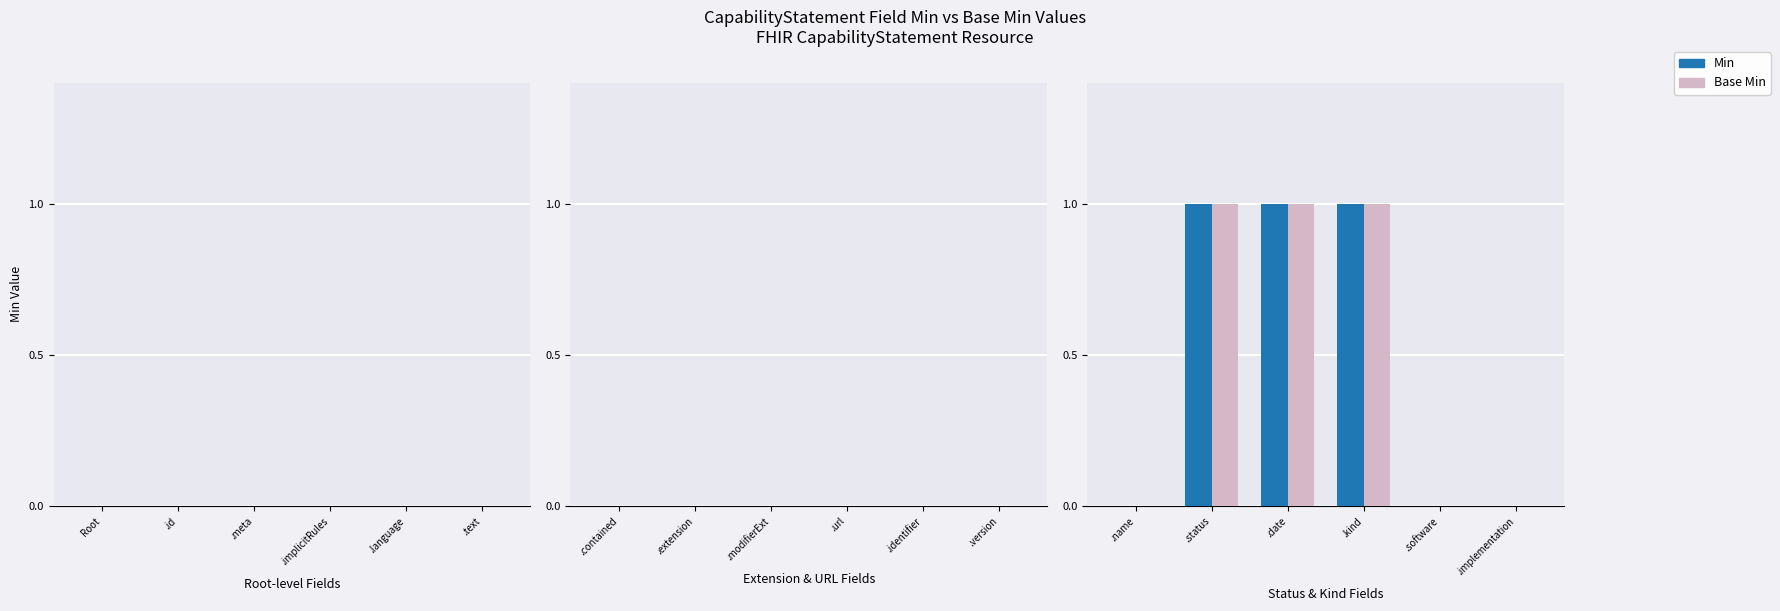

What is the sum of all Min values?

3